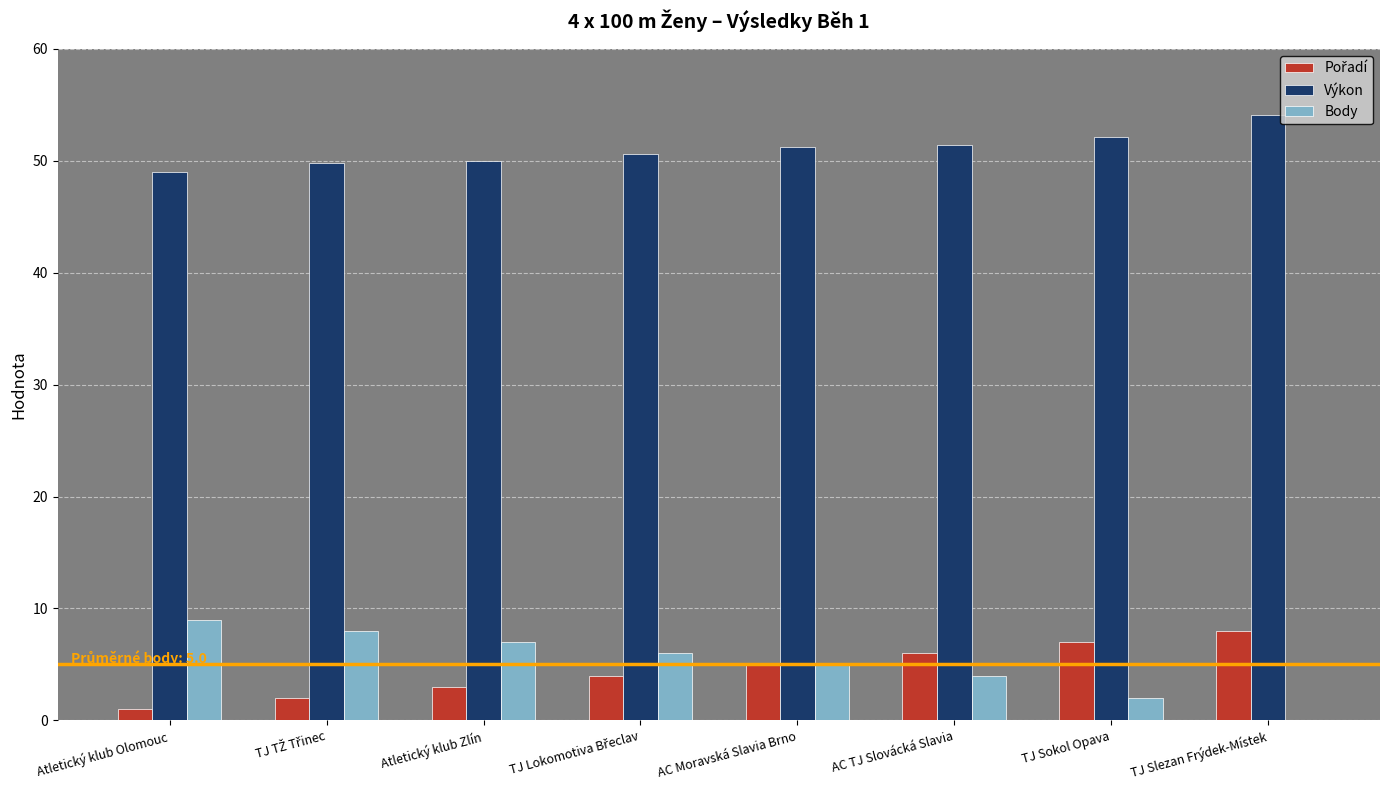

The value of Výkon at TJ Slezan Frýdek-Místek is 82.6. True or false?

False